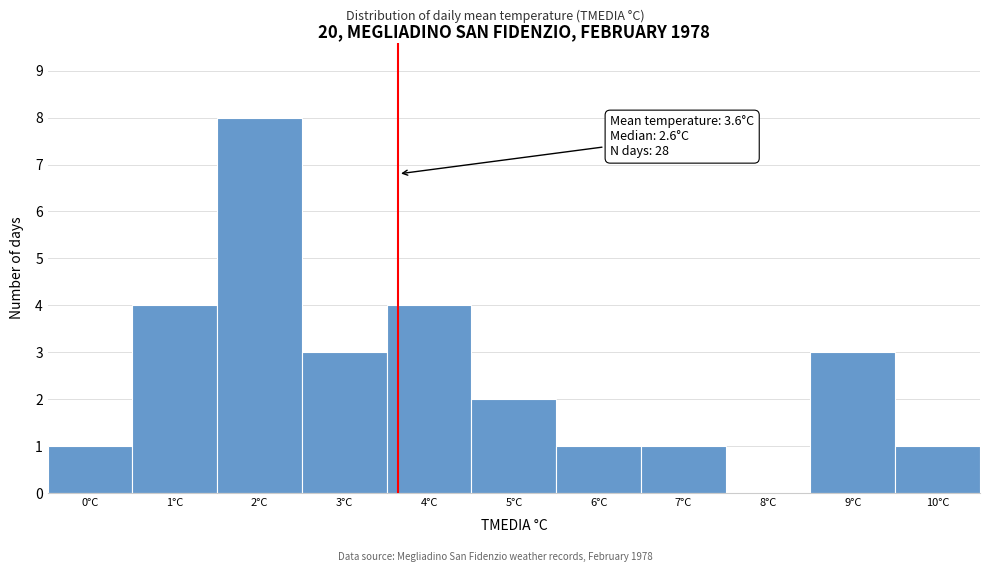

Over which range of the x-axis is the bar tallest?

1.5 to 2.5